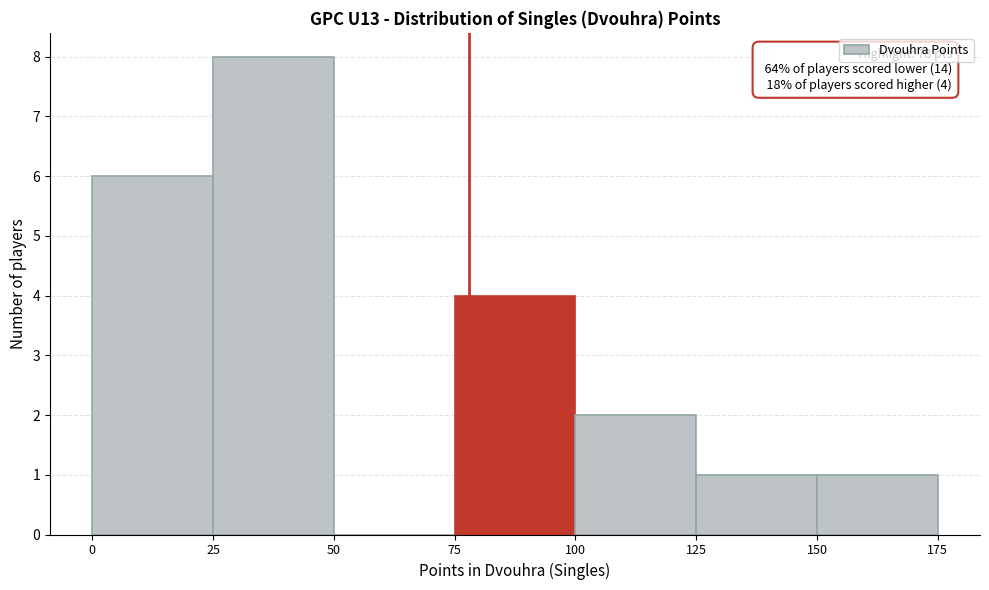

Which range on the x-axis has the tallest bar?

25 to 50